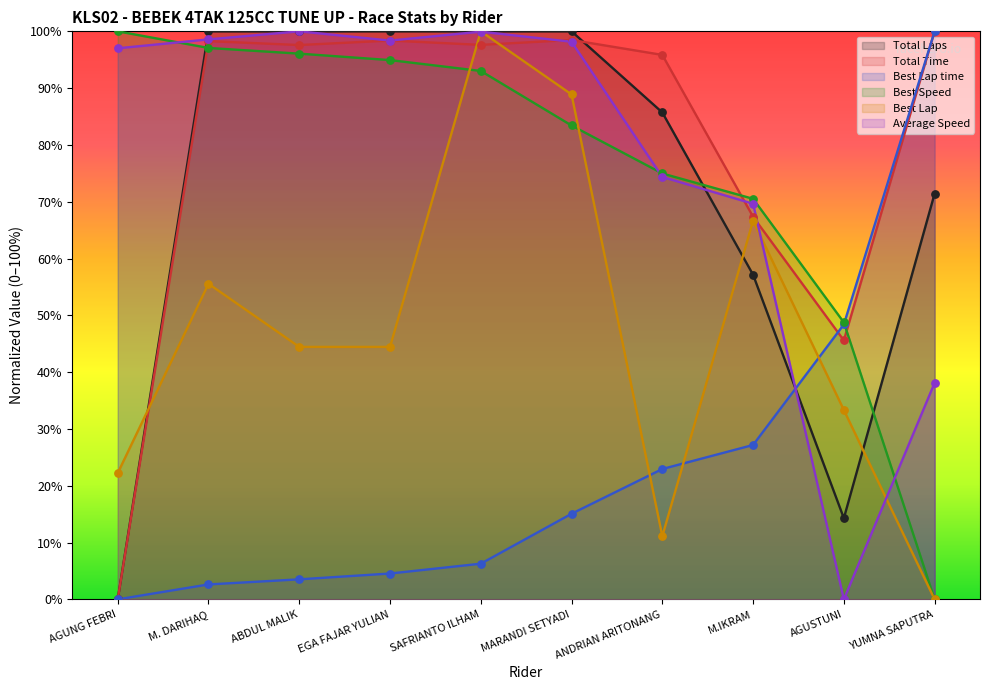

At how many categories does at least one series exceed 0?

10